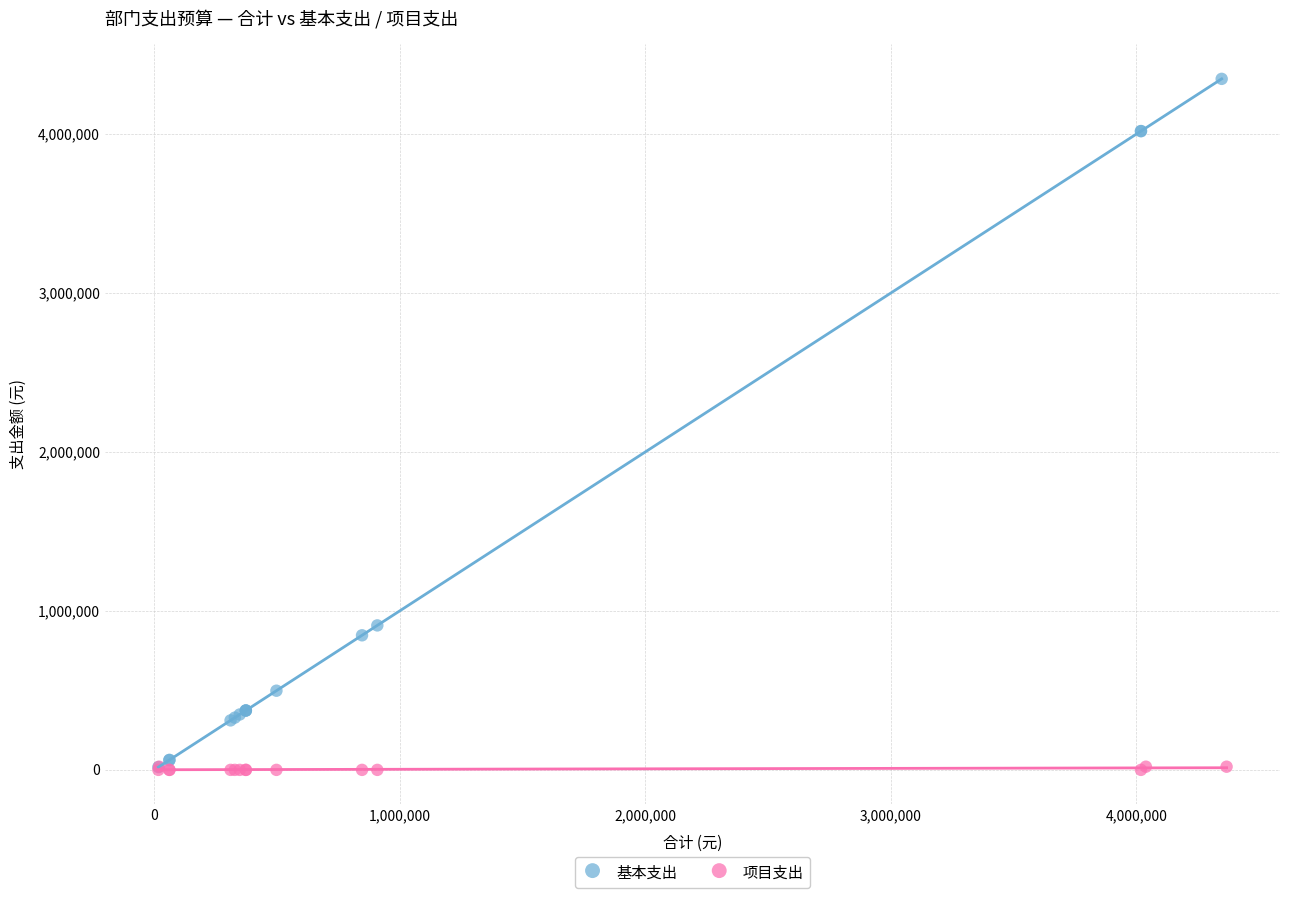

Which series has the widest spread of Y values?

基本支出